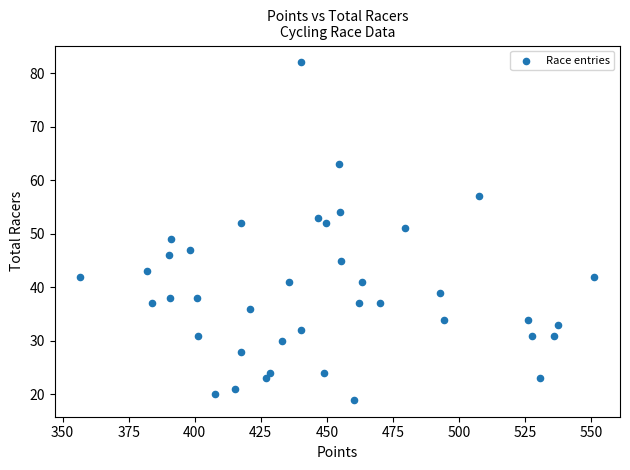

What is the range of Y values (max minus min)?

63